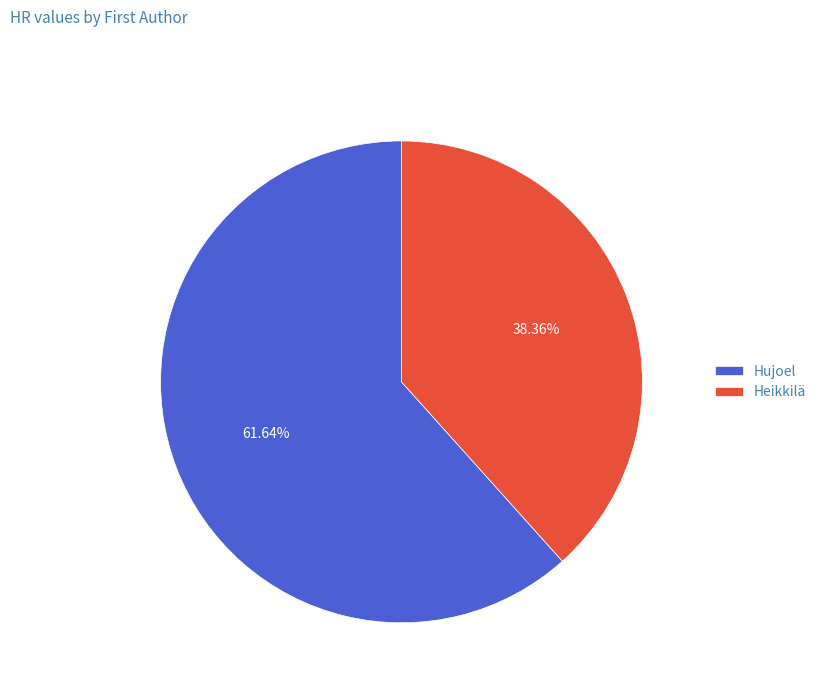

What percentage is the Heikkilä slice, to the nearest percent?

38%